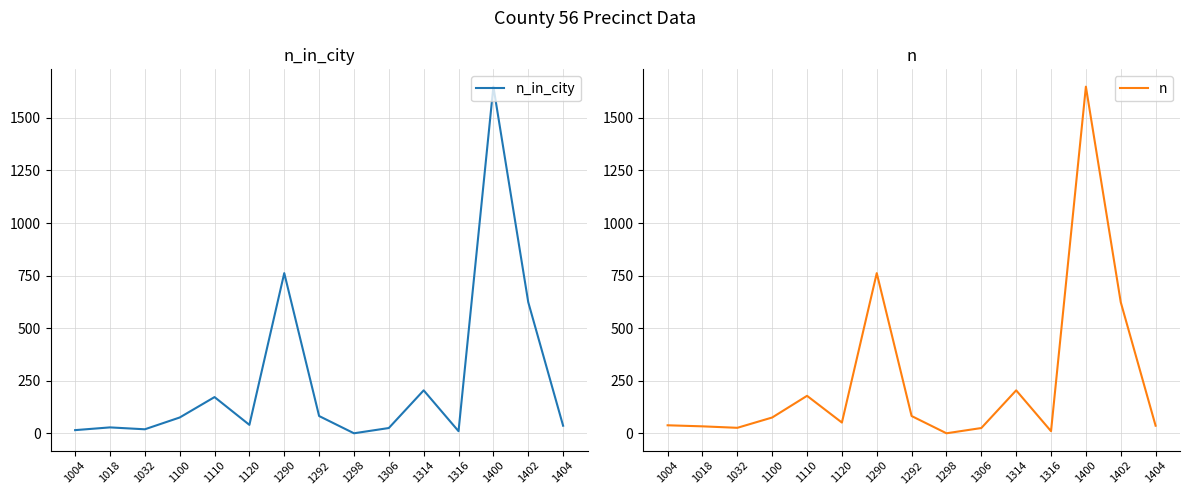

The value of n_in_city at 1004 is 23. True or false?

False